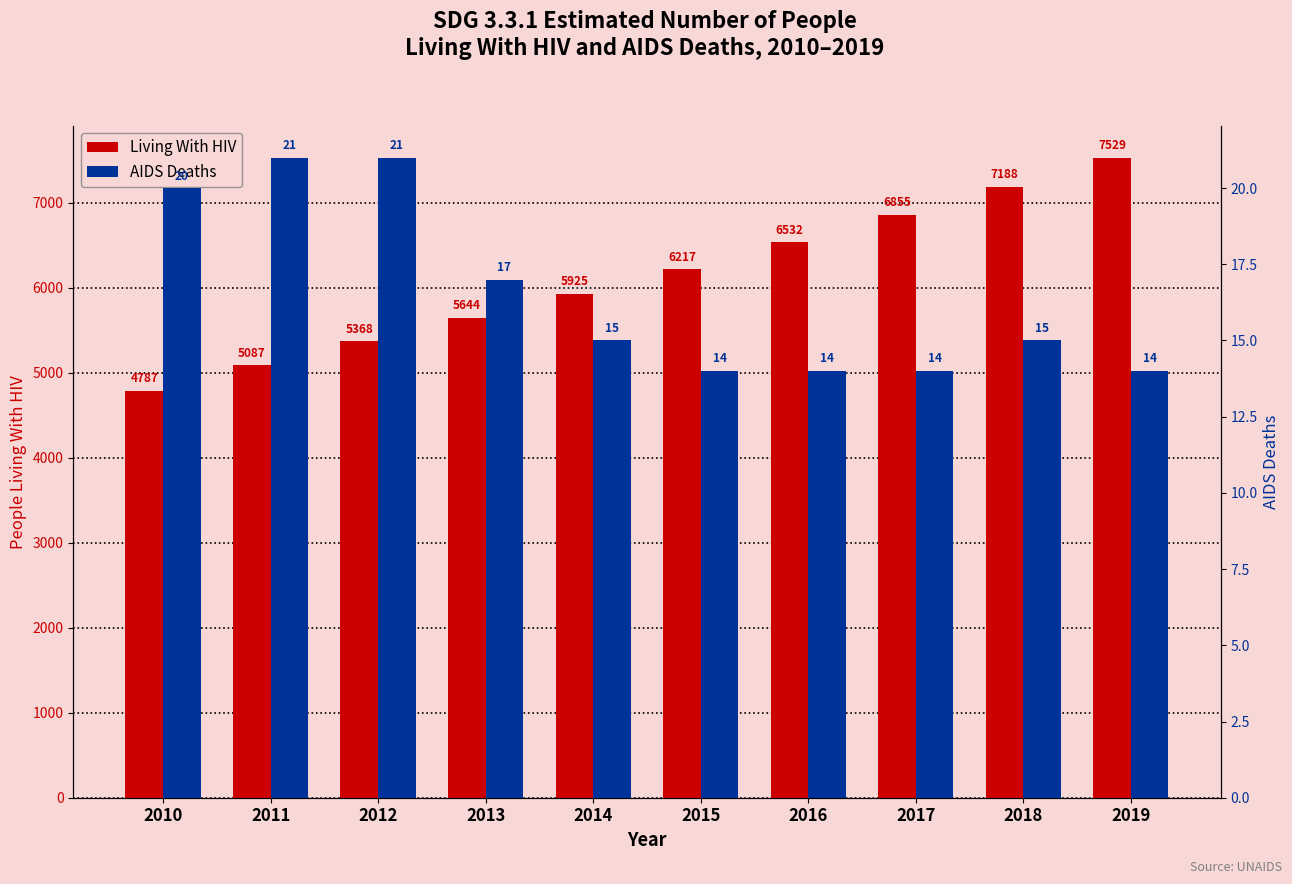

Reading left to right, transcribe all the data shown in this chart.

Living With HIV: 4787	5087	5368	5644	5925	6217	6532	6855	7188	7529
AIDS Deaths: 20	21	21	17	15	14	14	14	15	14